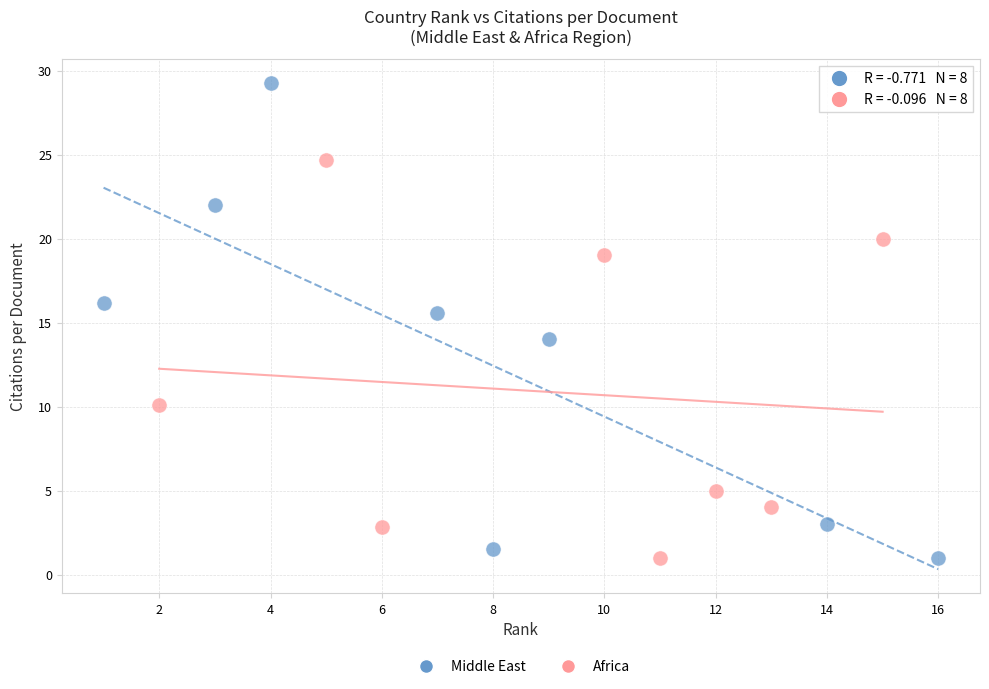

Which series contains the highest Y value?

Middle East